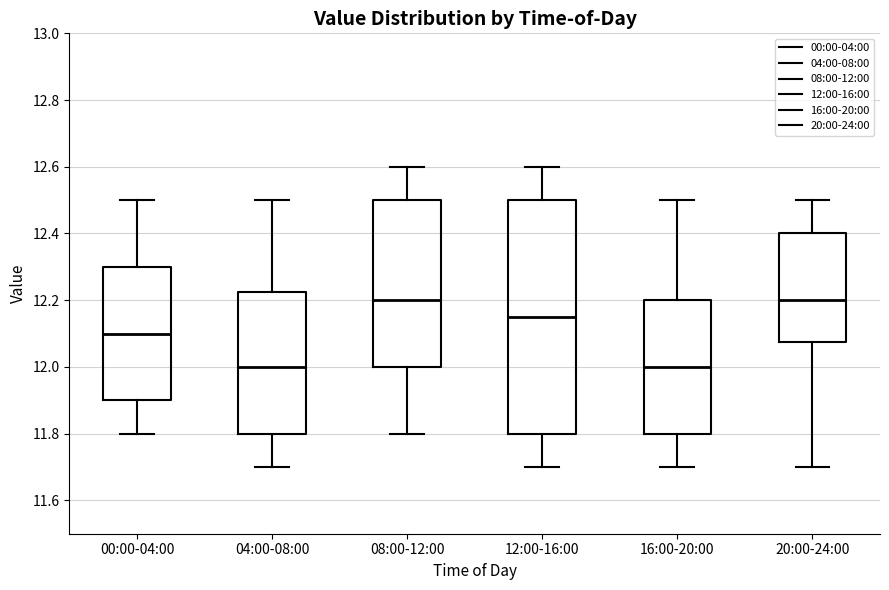

Which box is the tallest, from its lower edge to its upper edge?

12:00-16:00